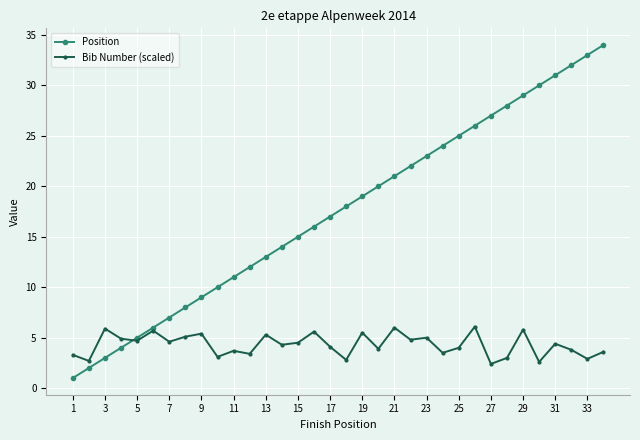

What is the smallest value displayed?

1.0